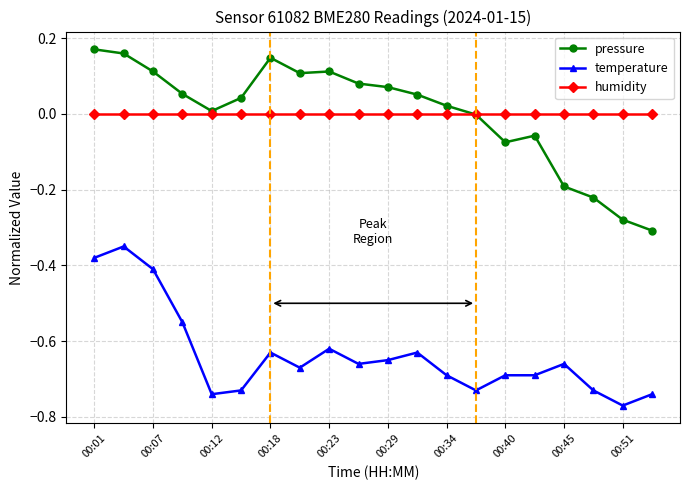

Which series has the widest spread of values?

pressure